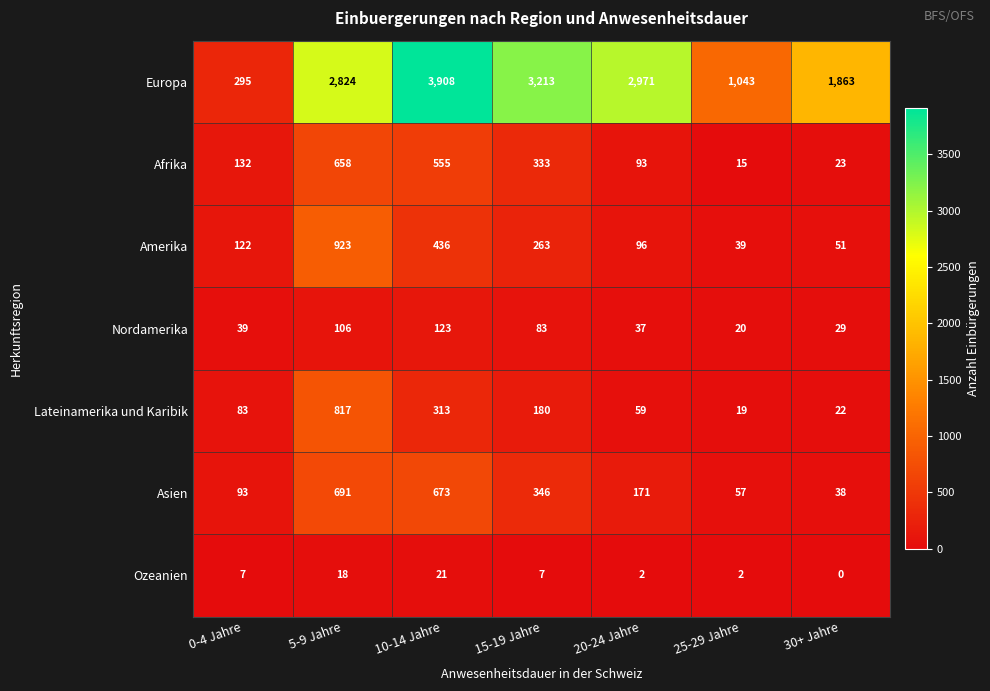

What is the total value across all series at 10-14 Jahre?

6029